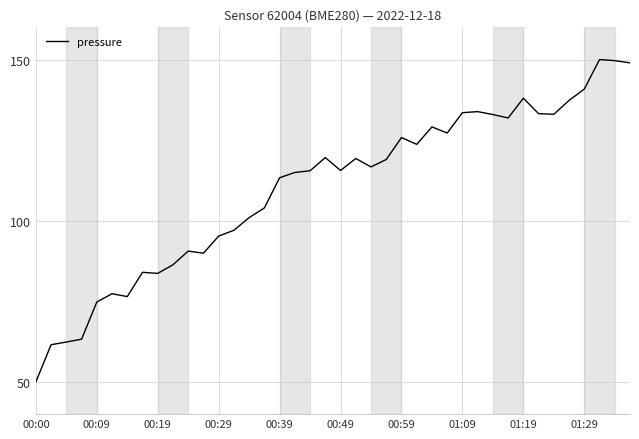

What is the maximum value shown in the chart?

150.0